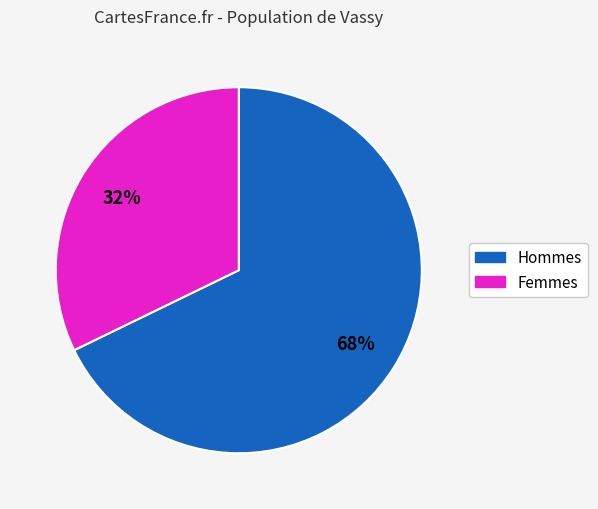

Is there a majority slice in this chart?

Yes